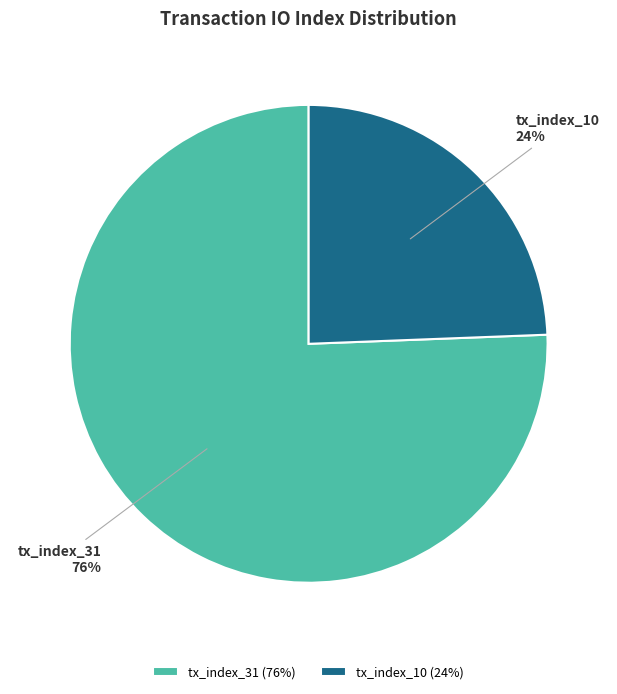

Is there any slice that represents more than half of the pie?

Yes